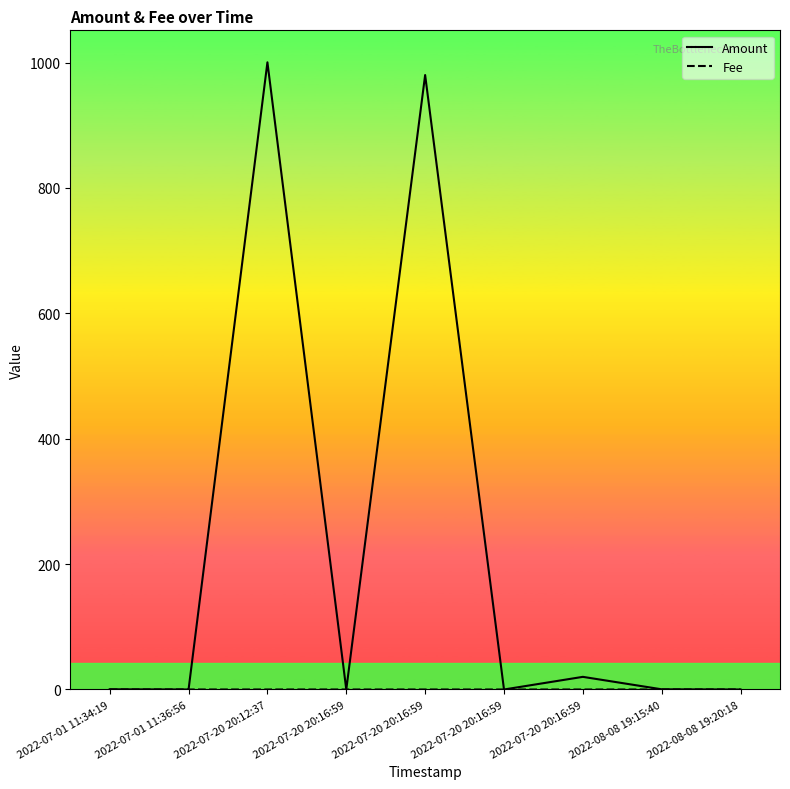

Rank the series by their average value, from highest to lowest.

Amount, Fee